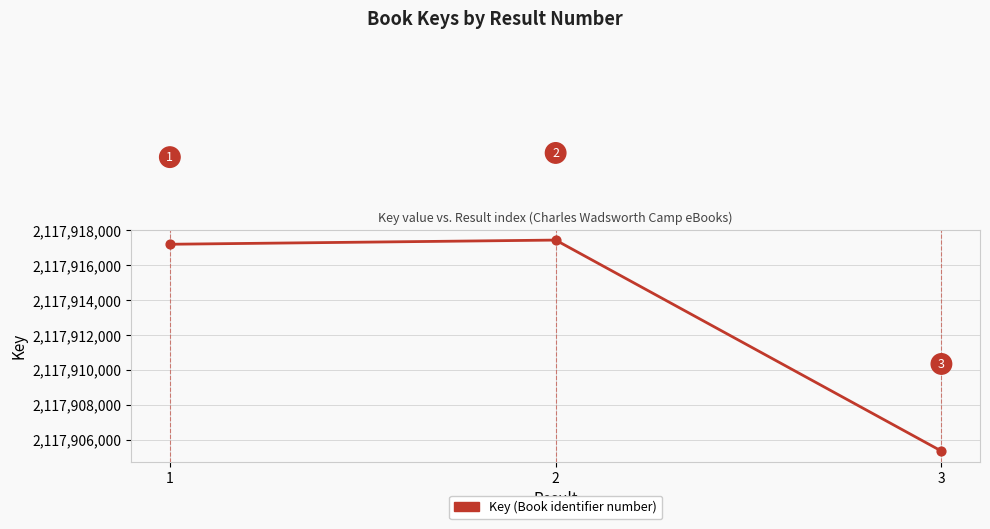

Approximately how many times larger is the value at 2 compared to 3?

1.0